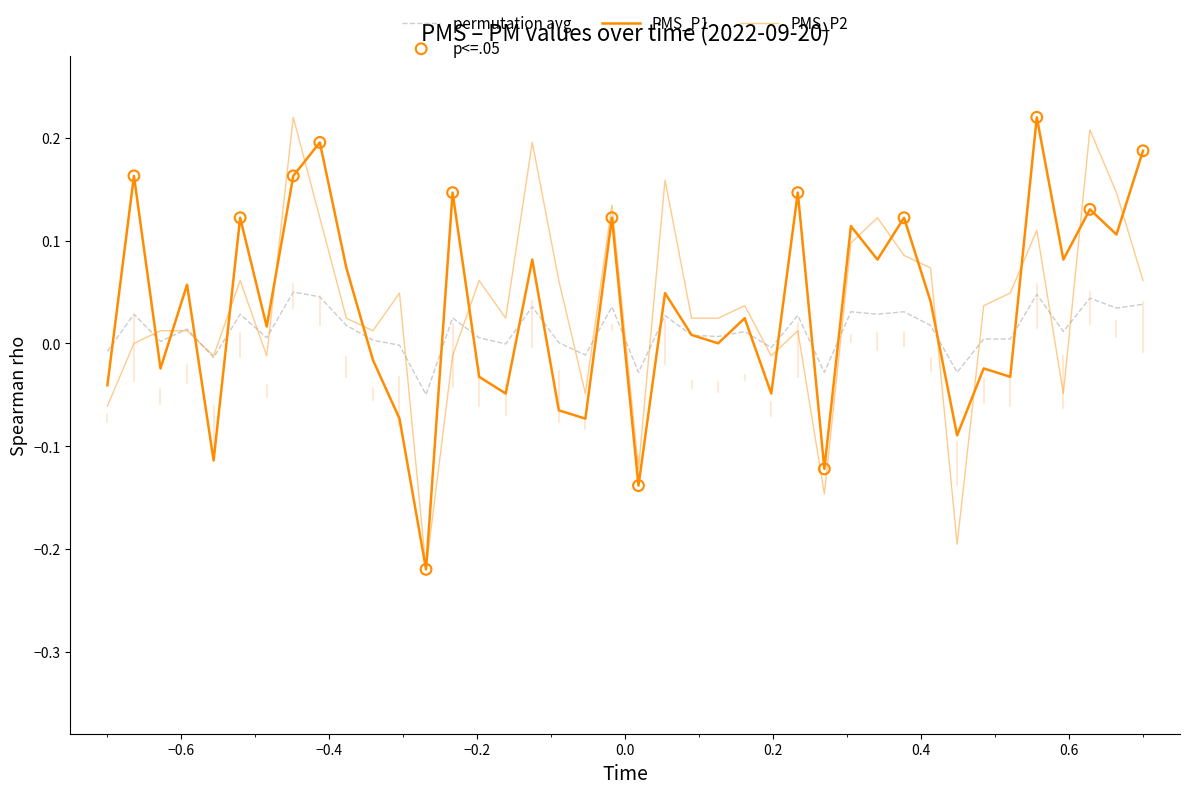

Is this an area chart (filled region under the line)?

No